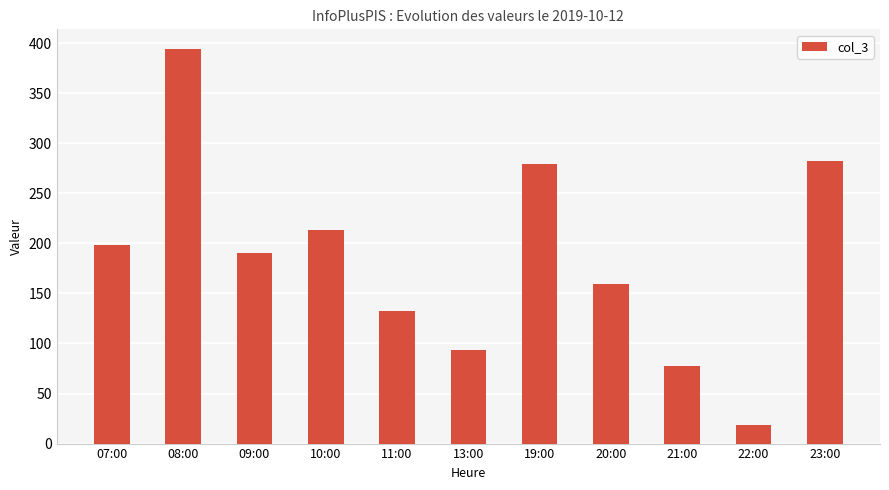

The chart shows a value of 132 at 11:00. True or false?

True